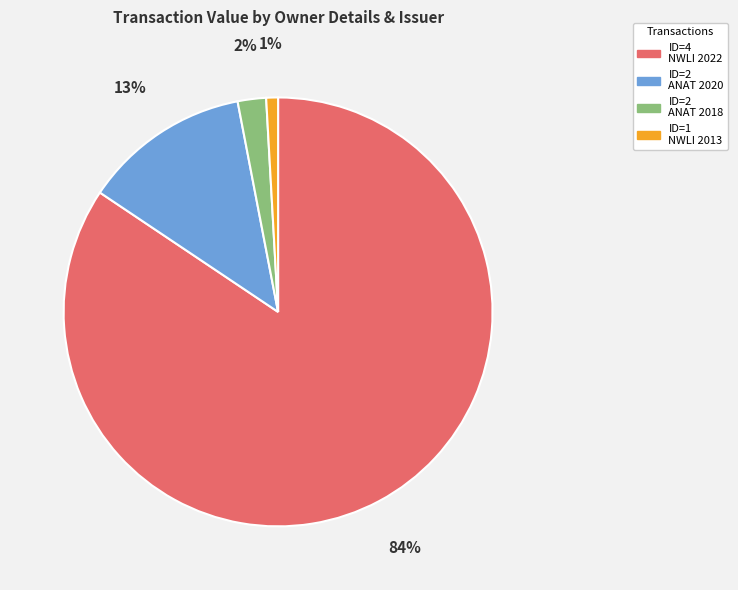

To the nearest percent, what is the average slice percentage?

25%